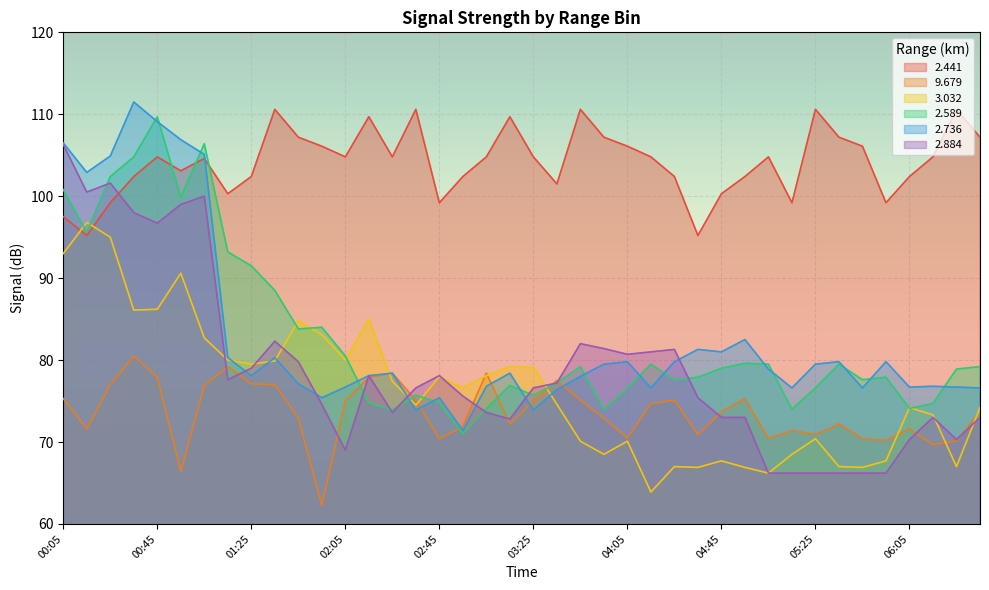

Is it true that   2.441 equals 146.0 at 04:45?

False